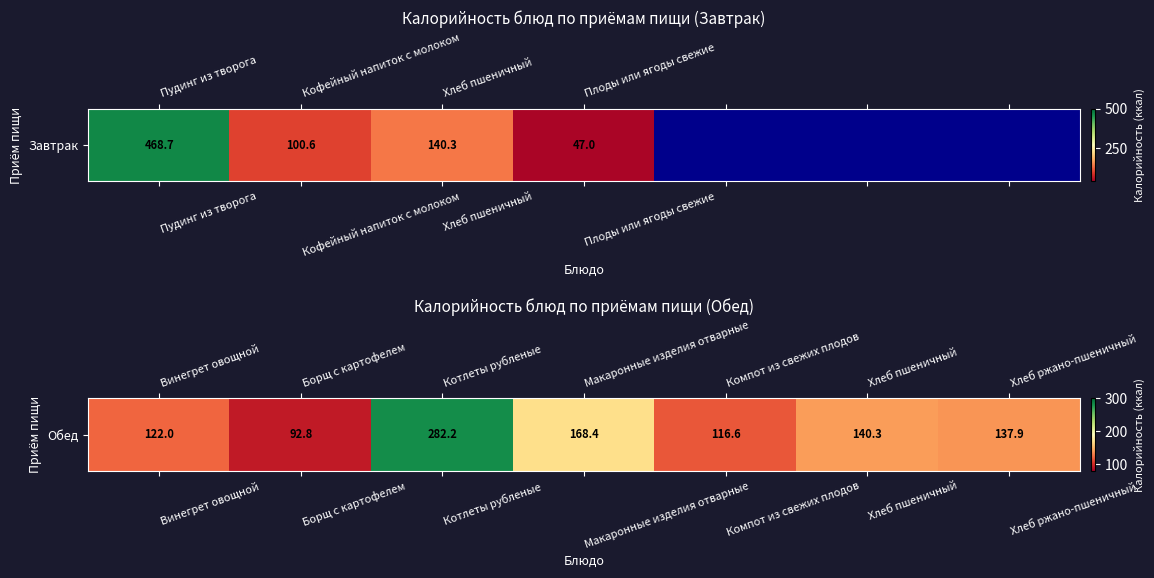

How many values are below 137?

3